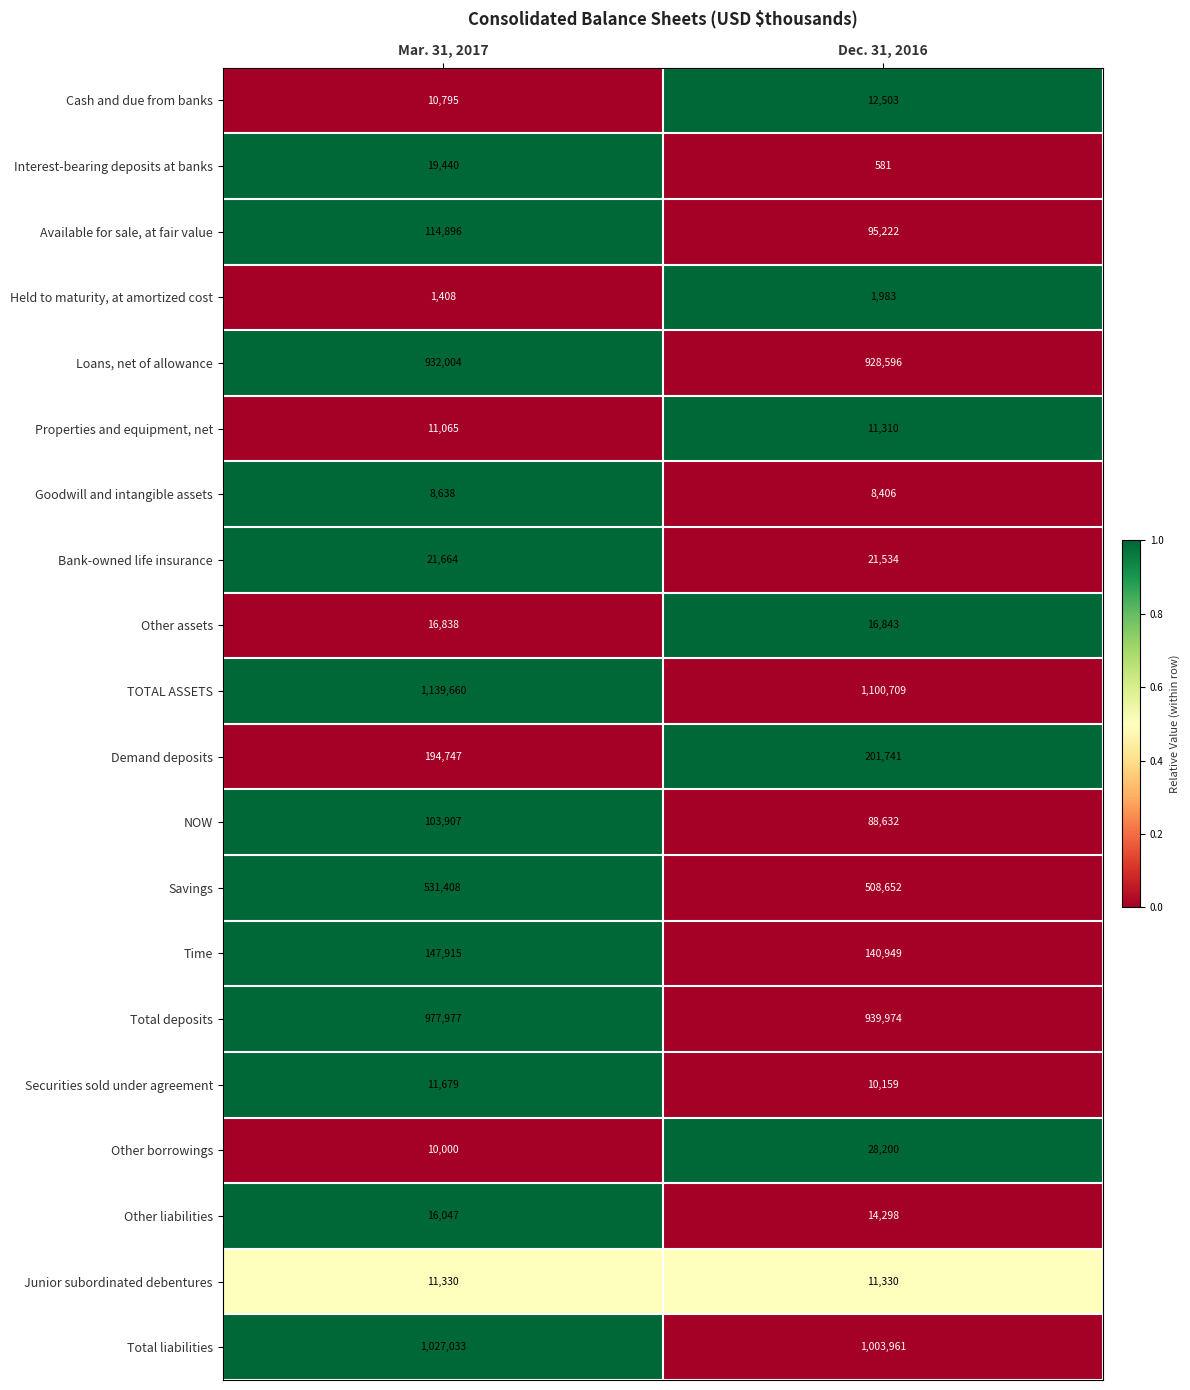

What is the approximate value of Time at Dec. 31, 2016, to the nearest 100?

140900